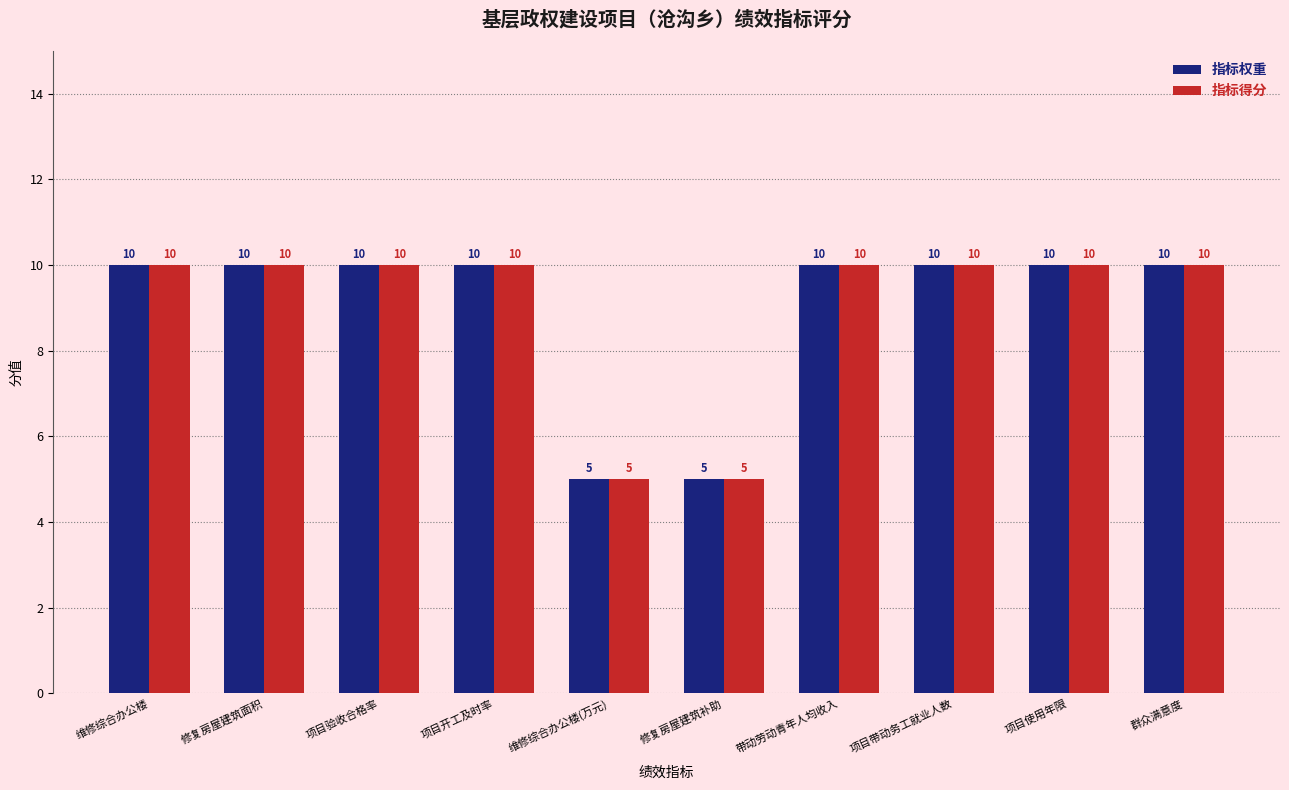

What is the greatest value displayed?

10